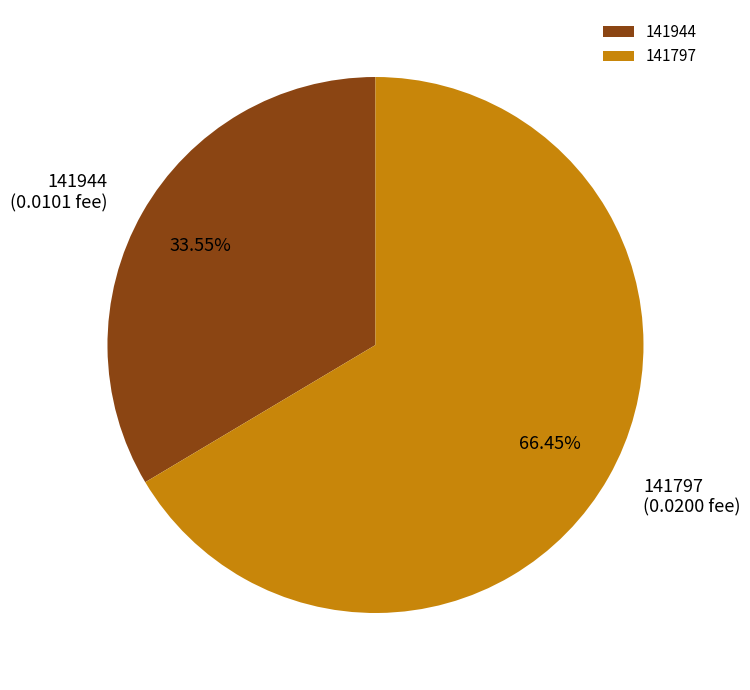

Combined, do 141944 and 141797 account for over 50%?

Yes